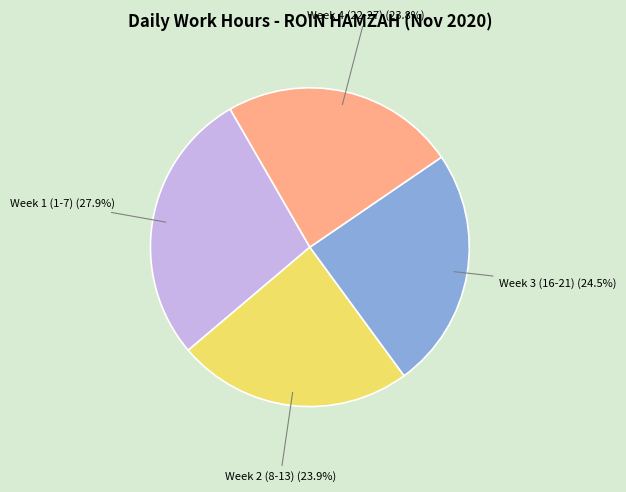

What is the ratio of the value at Week 1 (1-7) (27.9%) to the value at Week 2 (8-13) (23.9%)?

1.2